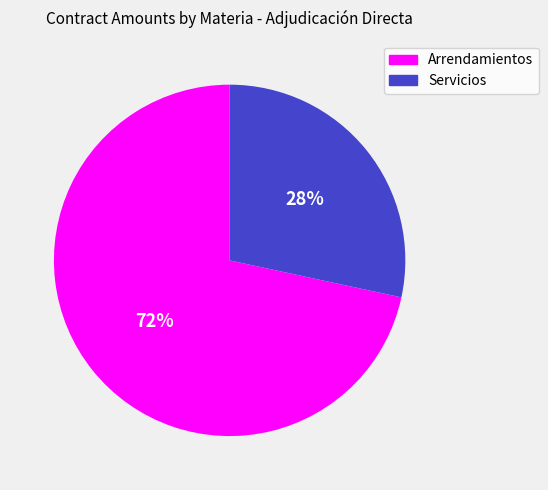

Rank the categories by value from highest to lowest.

Arrendamientos, Servicios